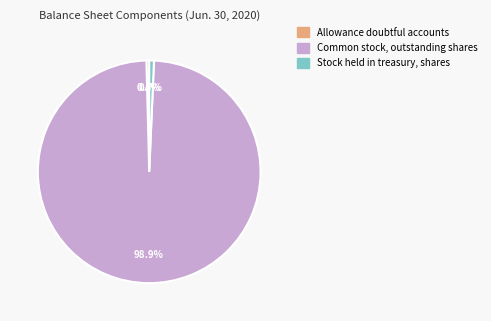

Which category has the biggest portion of the pie?

Common stock, outstanding shares